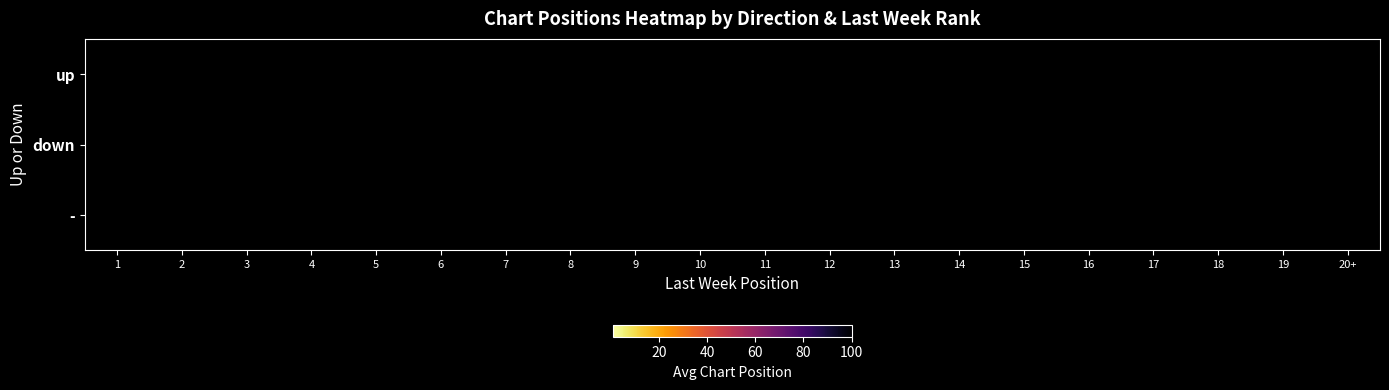

What is the maximum value shown in the chart?

34.0